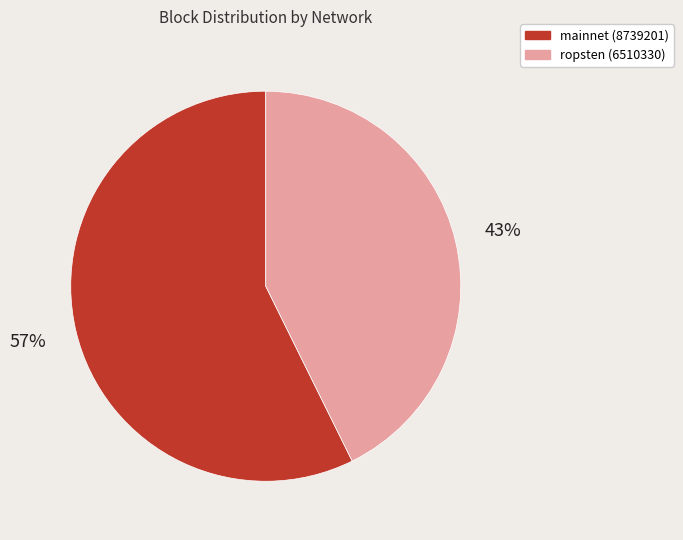

Is the sum of ropsten (6510330) and mainnet (8739201) greater than half?

Yes